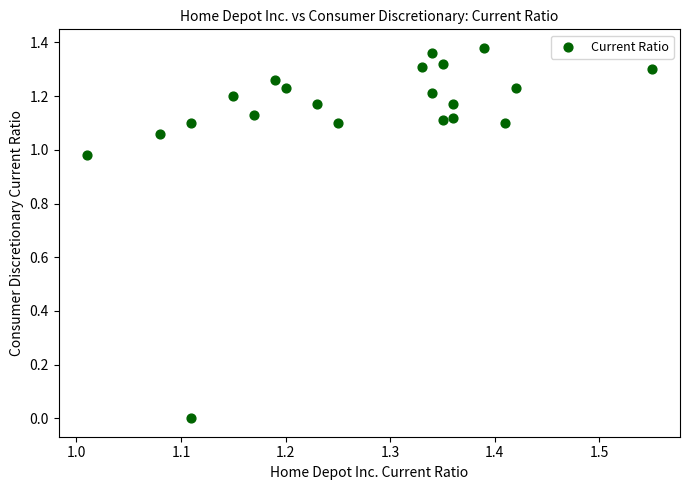

What is the range of X values (max minus min)?

0.5